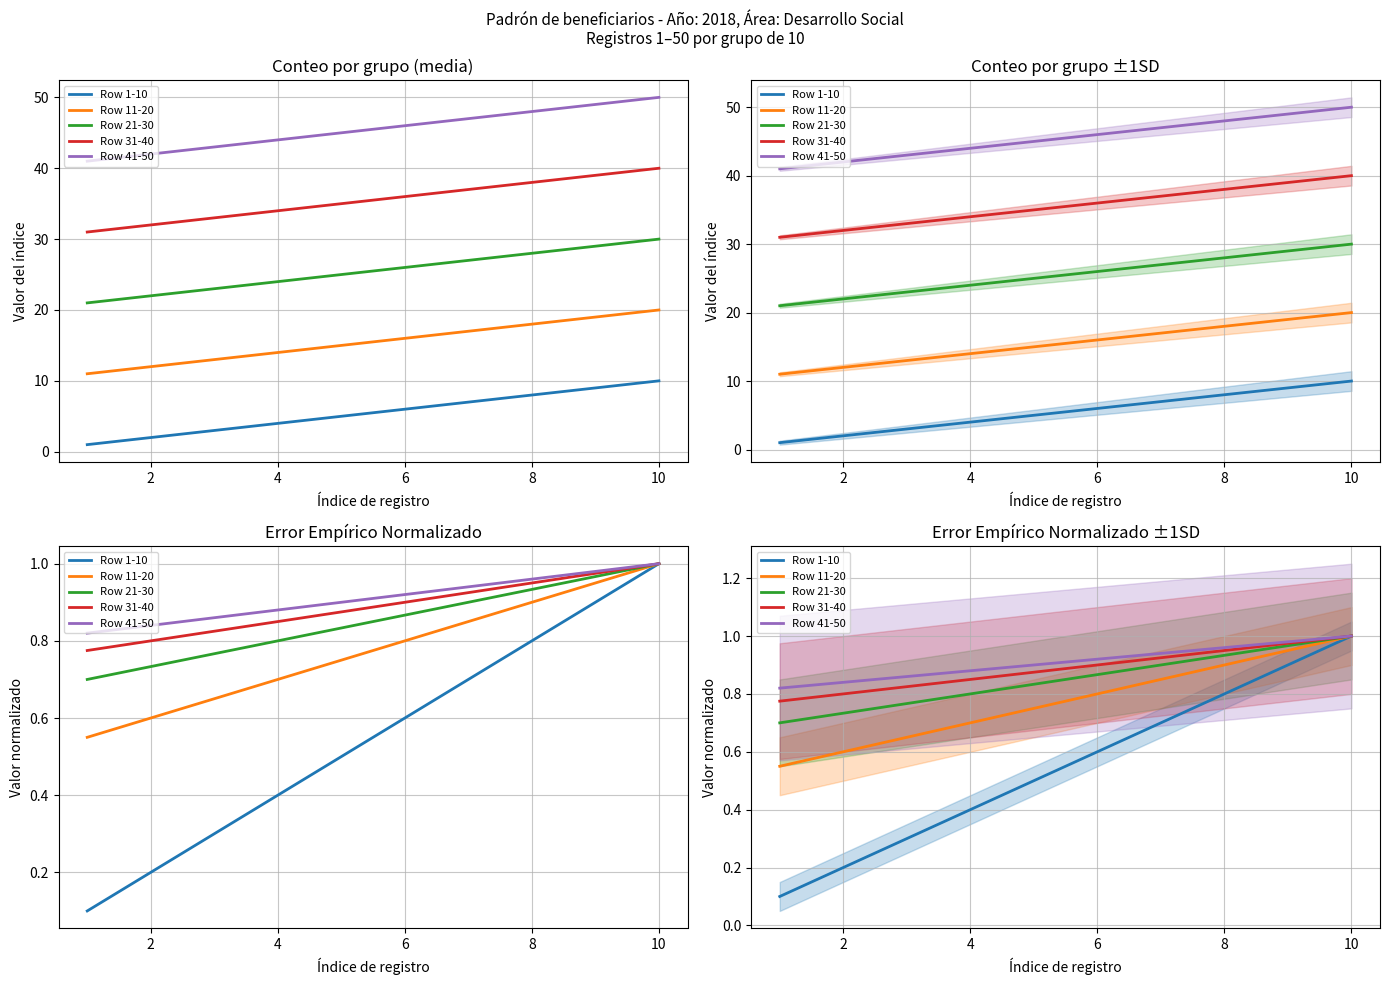

What is the smallest value displayed?

0.1